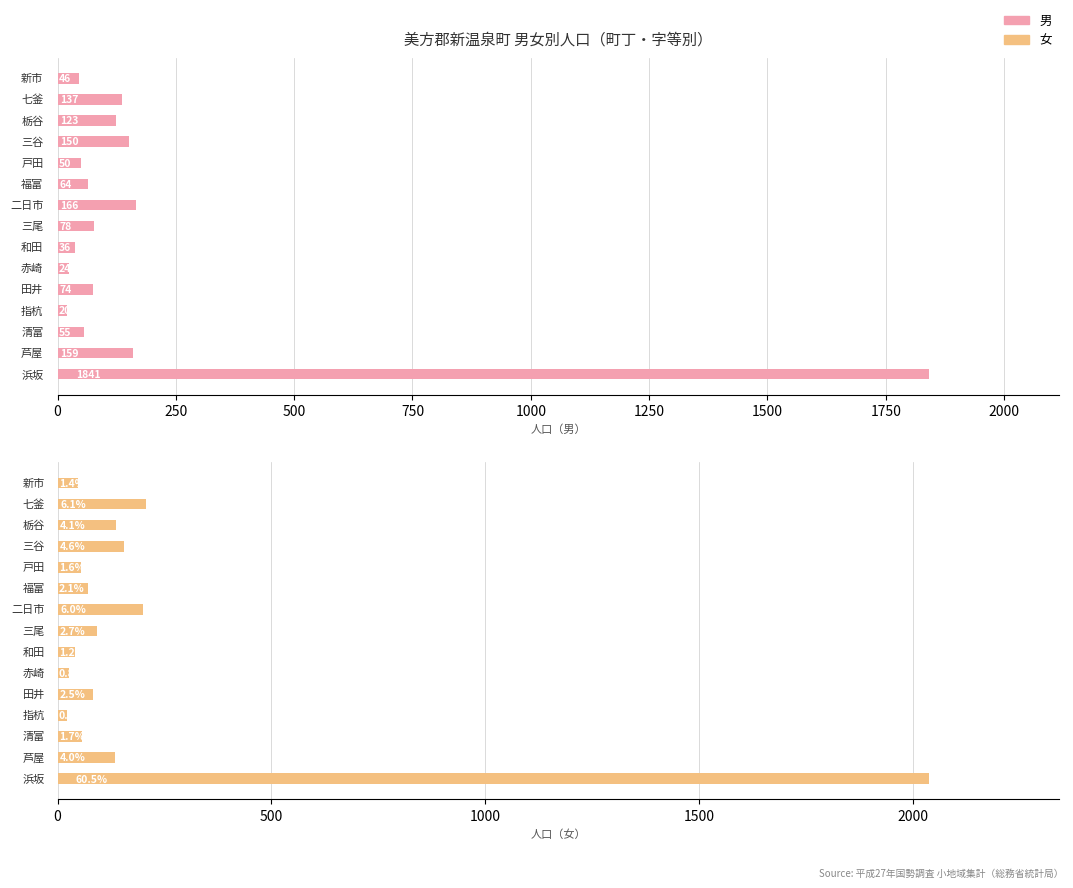

What is the sum of all 女 values?

3371